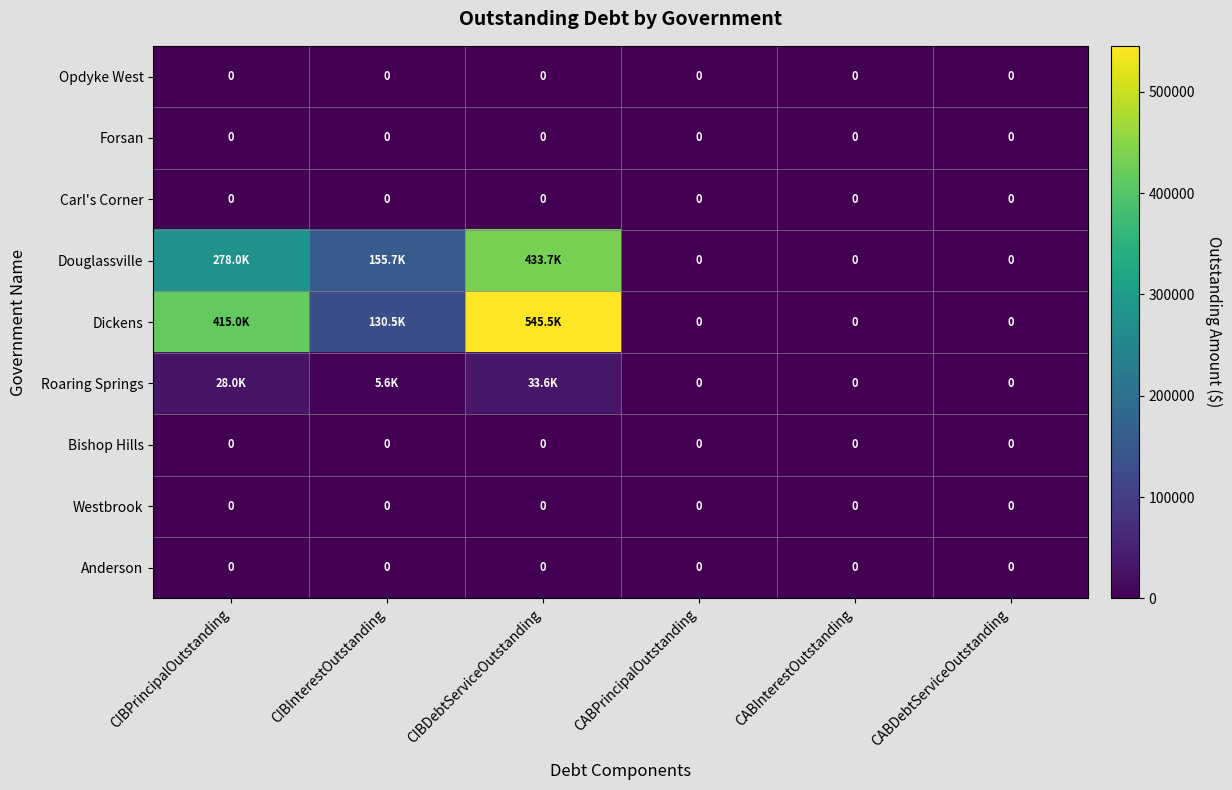

At which category is the sum across all series the highest?

CIBDebtServiceOutstanding